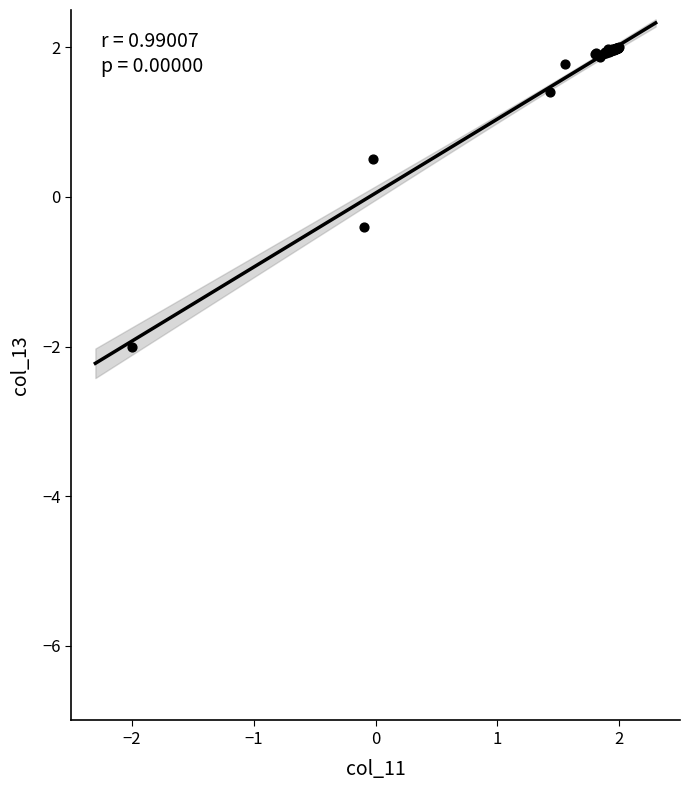

What Y value in the scatter plot is closest to 0?

-0.4